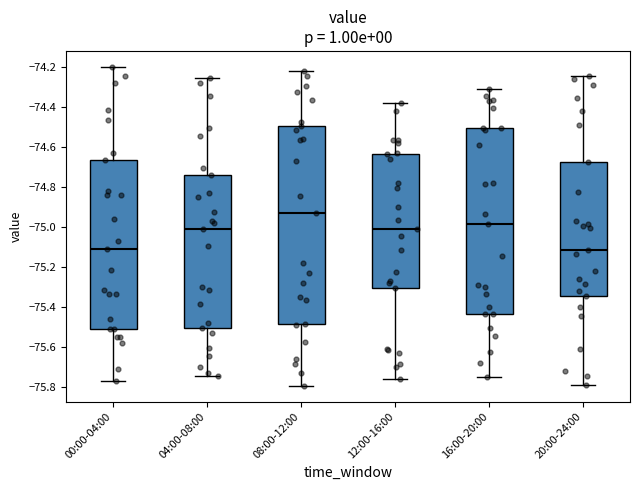

Which box is the tallest, from its lower edge to its upper edge?

08:00-12:00